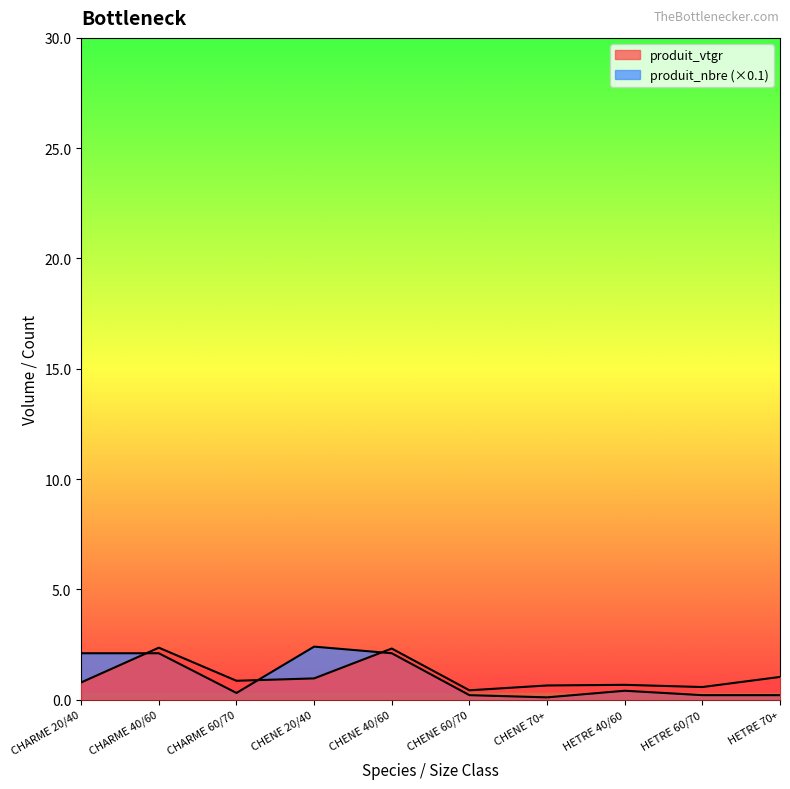

What is the average value of the produit_vtgr series?

1.1